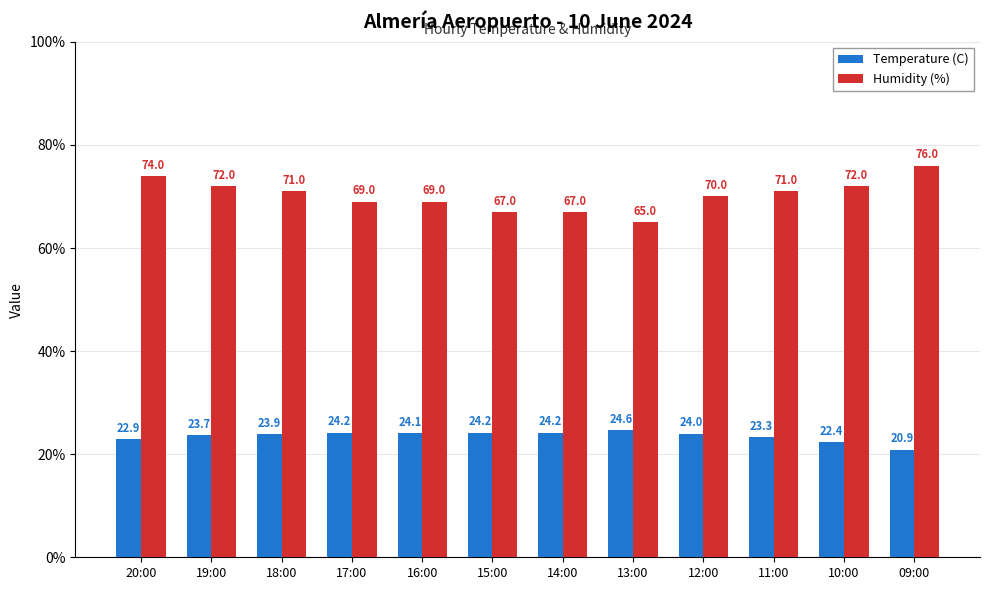

Reading left to right, what are all the values shown in this chart?

Temperature (C): 20:00=22.9	19:00=23.7	18:00=23.9	17:00=24.2	16:00=24.1	15:00=24.2	14:00=24.2	13:00=24.6	12:00=24.0	11:00=23.3	10:00=22.4	09:00=20.9
Humidity (%): 20:00=74.0	19:00=72.0	18:00=71.0	17:00=69.0	16:00=69.0	15:00=67.0	14:00=67.0	13:00=65.0	12:00=70.0	11:00=71.0	10:00=72.0	09:00=76.0